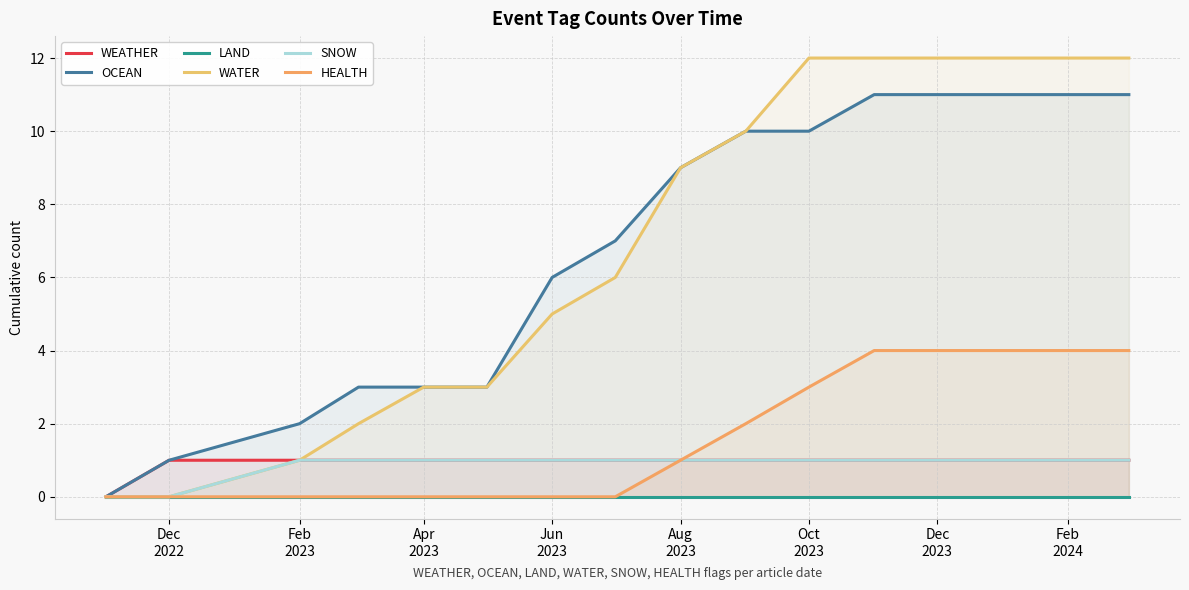

True or false: SNOW and OCEAN cross at least once.

False